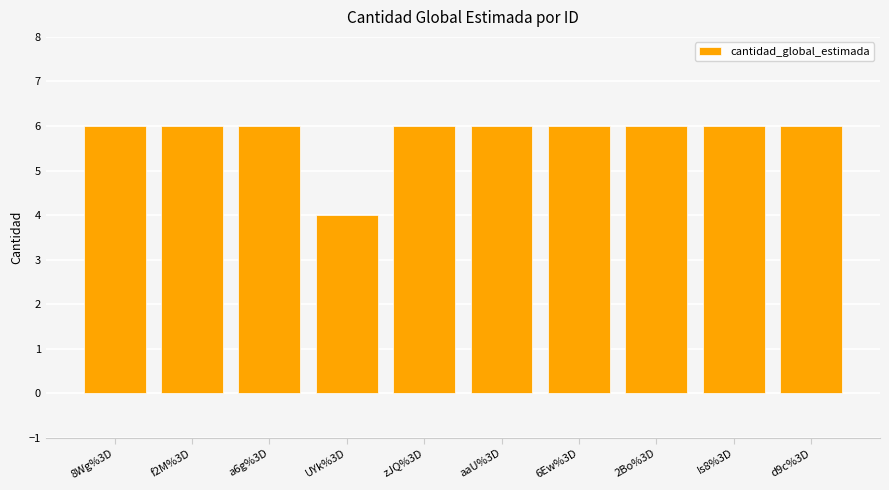

Reading right to left, extract all data points from this chart.

d9c%3D=6	Is8%3D=6	2Bo%3D=6	6Ew%3D=6	aaU%3D=6	zJQ%3D=6	UYk%3D=4	a6g%3D=6	f2M%3D=6	8Wg%3D=6